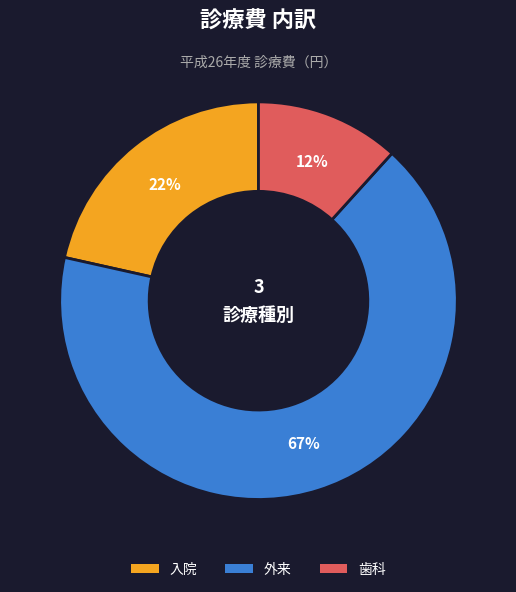

Which has a higher value, 外来 or 歯科?

外来